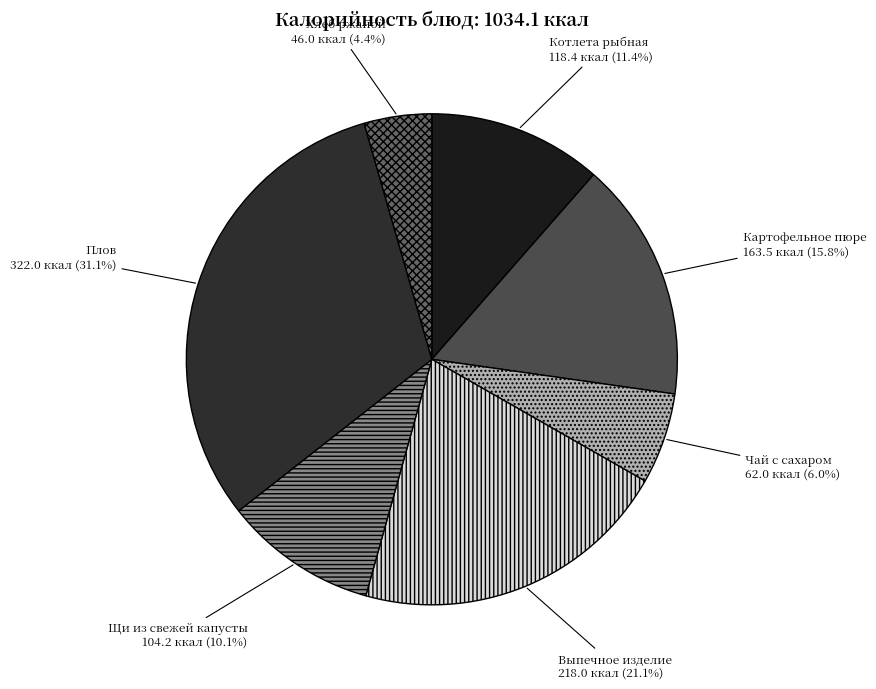

Which has a higher value, Чай с сахаром or Хлеб ржаной?

Чай с сахаром